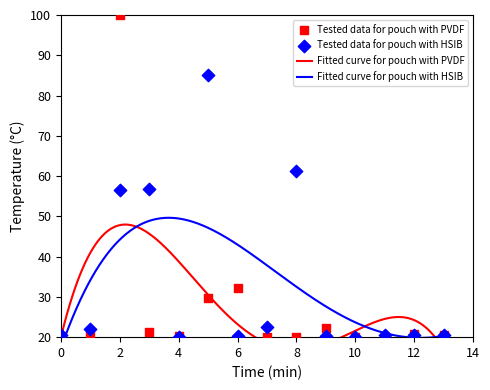

What is the total value across all series at 3?

77.9